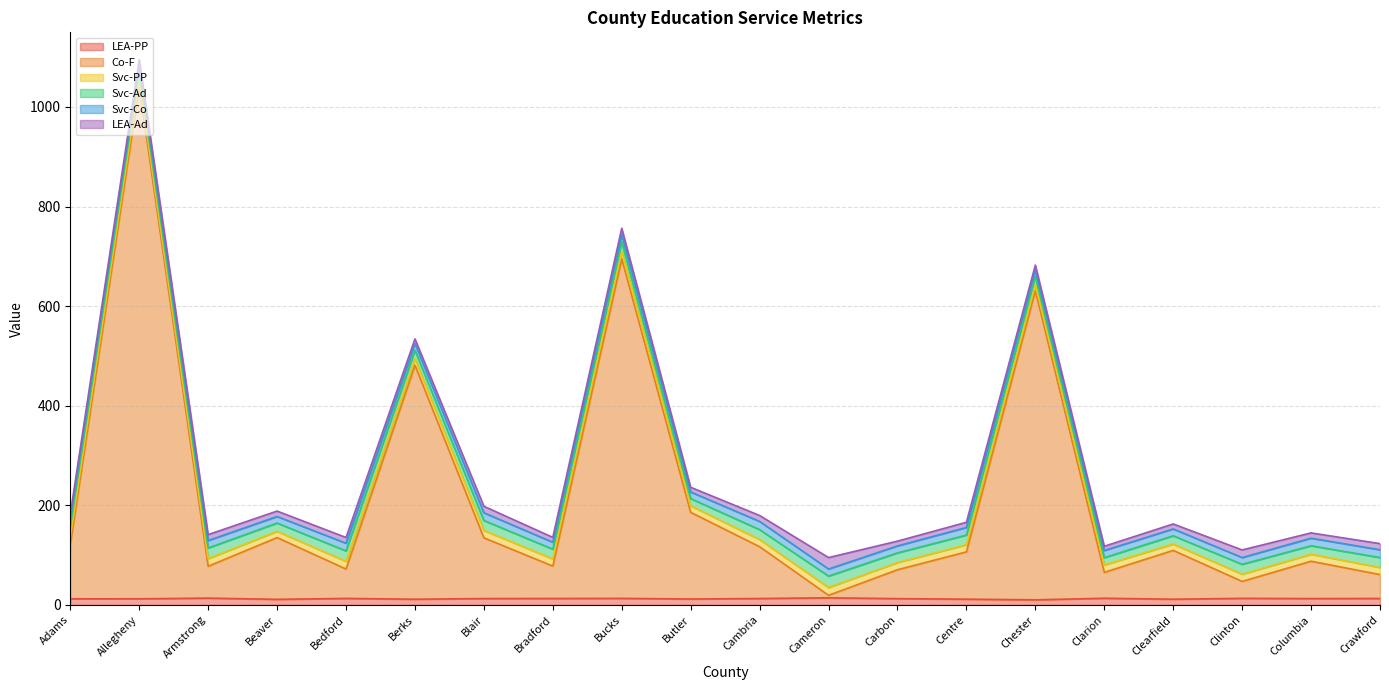

Which label corresponds to the largest value in the chart?

Allegheny